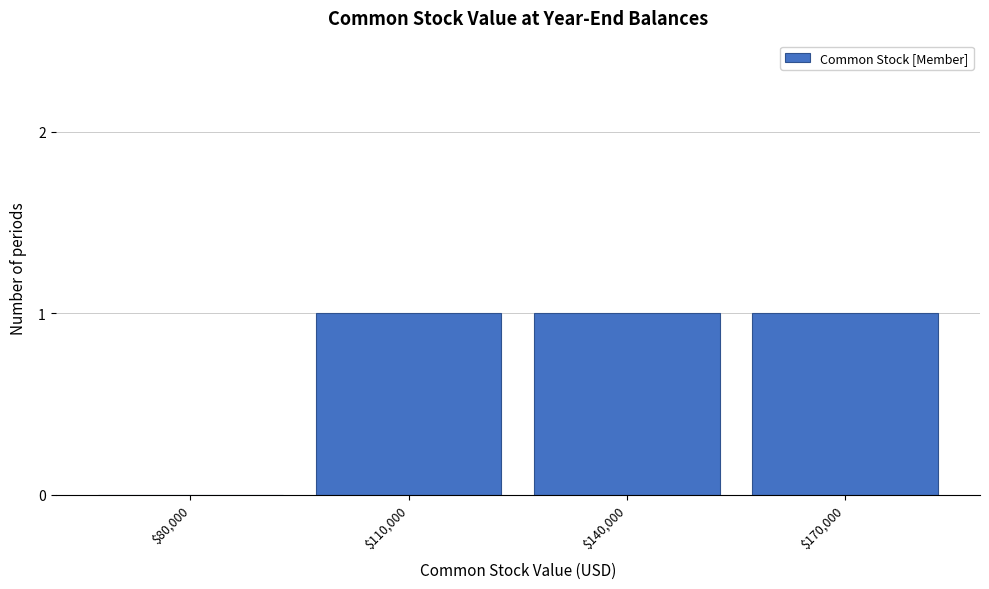

Is it true that the value at $80,000 is 1?

False